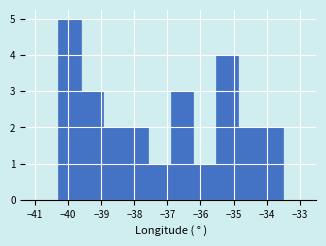

Over which range of the x-axis is the bar tallest?

-40.3 to -39.6